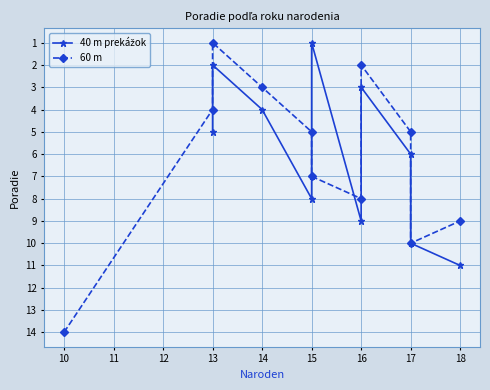

True or false: 60 m has more than 0 points higher than both neighbors.

True